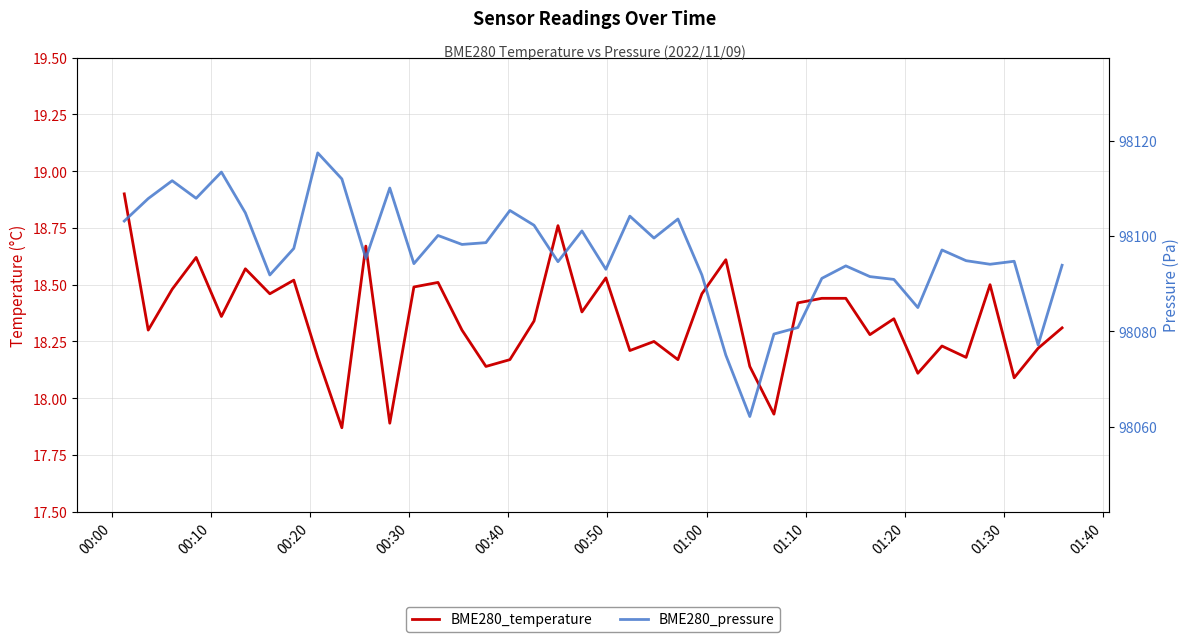

What is the maximum value for BME280_pressure?

98117.5